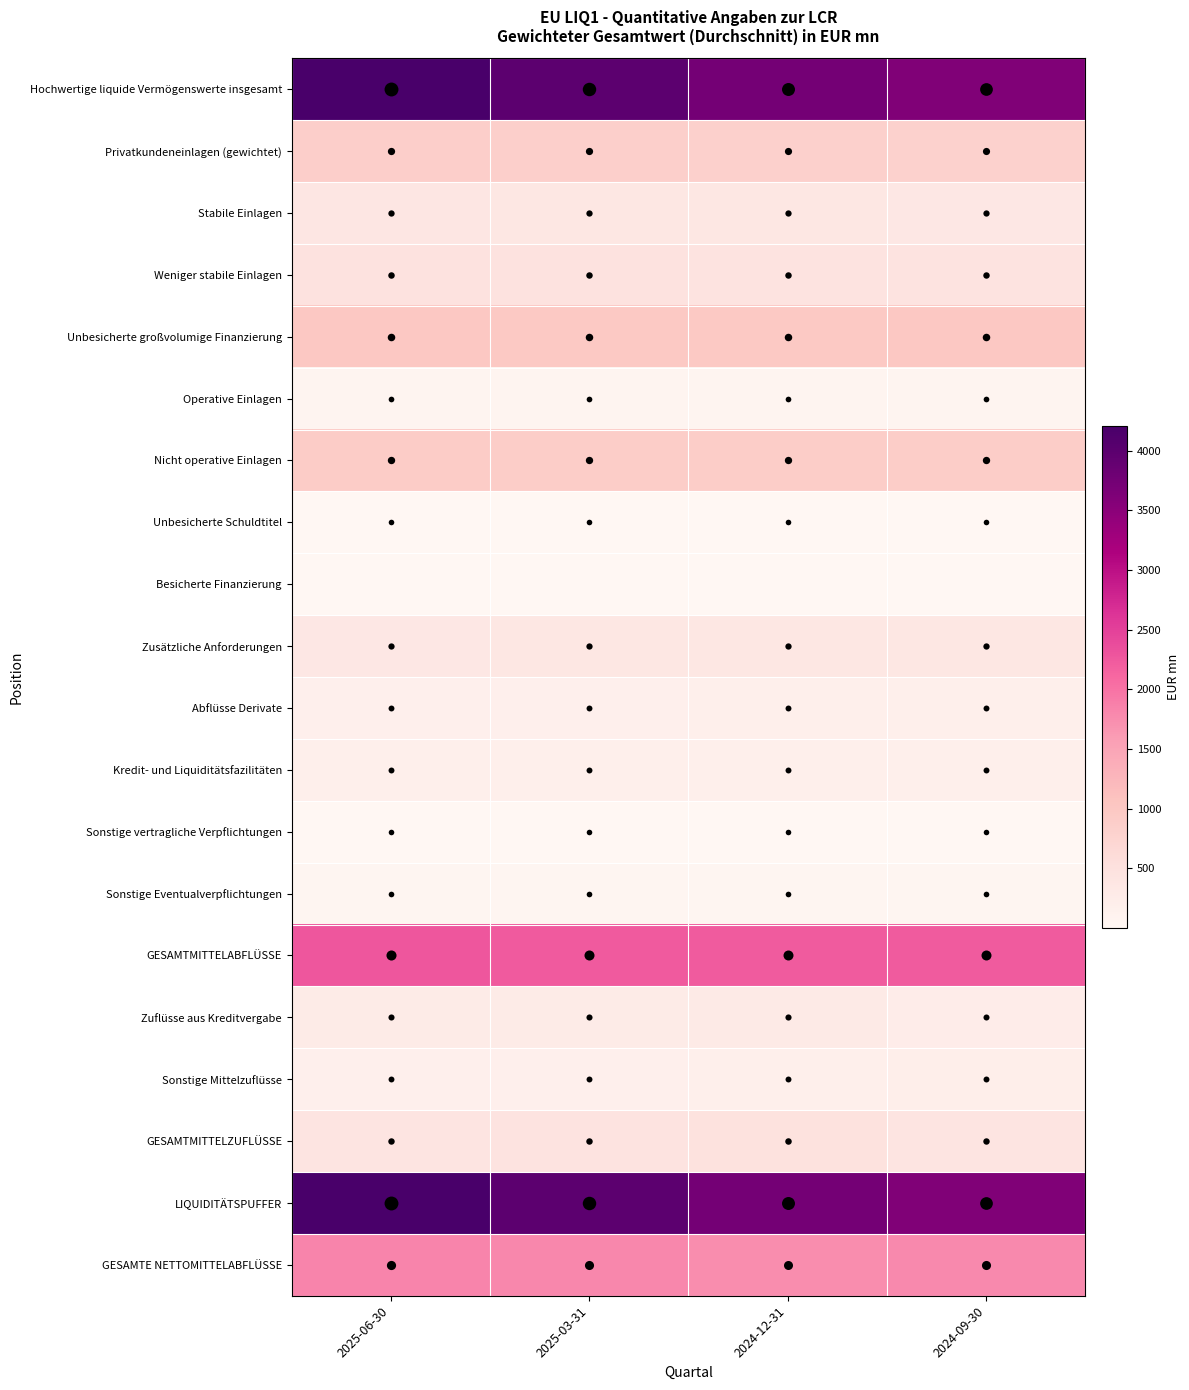

Reading left to right, transcribe all the data shown in this chart.

Hochwertige liquide Vermögenswerte insgesamt: 2025-06-30=4202.8	2025-03-31=3980.8	2024-12-31=3743.1	2024-09-30=3608.4
Privatkundeneinlagen (gewichtet): 2025-06-30=861.1	2025-03-31=847.7	2024-12-31=831.6	2024-09-30=814.7
Stabile Einlagen: 2025-06-30=384.4	2025-03-31=377.7	2024-12-31=370.2	2024-09-30=363.1
Weniger stabile Einlagen: 2025-06-30=476.7	2025-03-31=470.0	2024-12-31=461.4	2024-09-30=451.6
Unbesicherte großvolumige Finanzierung: 2025-06-30=1001.0	2025-03-31=983.6	2024-12-31=979.2	2024-09-30=992.6
Operative Einlagen: 2025-06-30=67.9	2025-03-31=68.0	2024-12-31=69.4	2024-09-30=73.7
Nicht operative Einlagen: 2025-06-30=917.7	2025-03-31=899.7	2024-12-31=895.0	2024-09-30=904.2
Unbesicherte Schuldtitel: 2025-06-30=15.4	2025-03-31=15.9	2024-12-31=14.8	2024-09-30=14.6
Besicherte Finanzierung: 2025-06-30=0.0	2025-03-31=0.0	2024-12-31=0.0	2024-09-30=0.0
Zusätzliche Anforderungen: 2025-06-30=357.3	2025-03-31=363.2	2024-12-31=371.6	2024-09-30=378.6
Abflüsse Derivate: 2025-06-30=173.2	2025-03-31=178.0	2024-12-31=184.5	2024-09-30=193.1
Kredit- und Liquiditätsfazilitäten: 2025-06-30=184.0	2025-03-31=185.2	2024-12-31=187.1	2024-09-30=185.6
Sonstige vertragliche Verpflichtungen: 2025-06-30=12.2	2025-03-31=8.8	2024-12-31=5.3	2024-09-30=2.2
Sonstige Eventualverpflichtungen: 2025-06-30=44.7	2025-03-31=44.3	2024-12-31=43.8	2024-09-30=43.5
GESAMTMITTELABFLÜSSE: 2025-06-30=2276.1	2025-03-31=2247.5	2024-12-31=2231.6	2024-09-30=2231.6
Zuflüsse aus Kreditvergabe: 2025-06-30=273.0	2025-03-31=280.4	2024-12-31=301.7	2024-09-30=242.5
Sonstige Mittelzuflüsse: 2025-06-30=172.0	2025-03-31=179.4	2024-12-31=188.1	2024-09-30=200.1
GESAMTMITTELZUFLÜSSE: 2025-06-30=445.0	2025-03-31=459.8	2024-12-31=489.8	2024-09-30=442.6
LIQUIDITÄTSPUFFER: 2025-06-30=4202.8	2025-03-31=3980.8	2024-12-31=3743.1	2024-09-30=3608.4
GESAMTE NETTOMITTELABFLÜSSE: 2025-06-30=1837.7	2025-03-31=1794.2	2024-12-31=1748.5	2024-09-30=1789.0